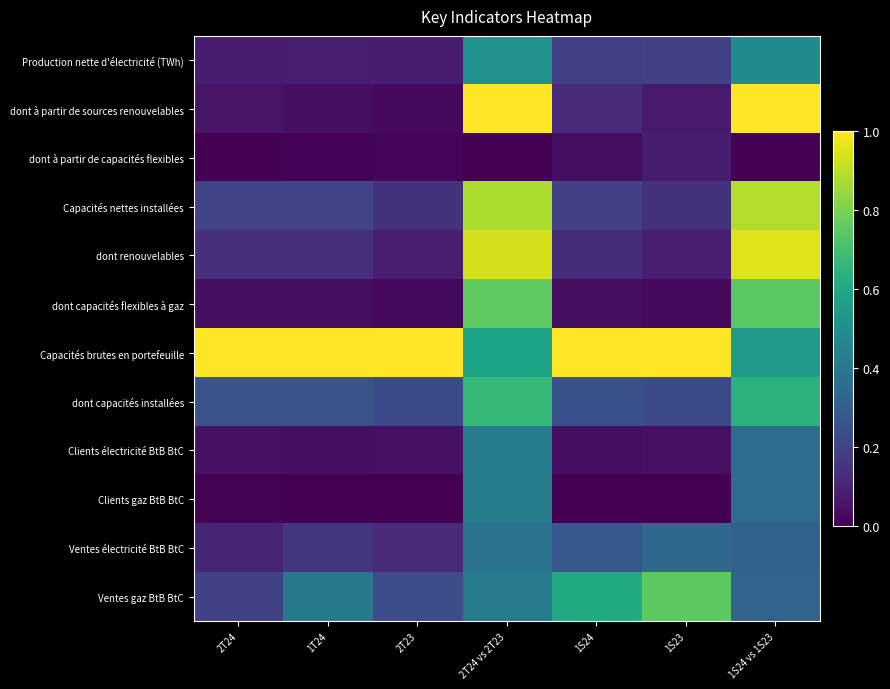

Reading left to right, what are all the values shown in this chart?

Production nette d'électricité (TWh): 2T24=0.1	1T24=0.1	2T23=0.1	2T24 vs 2T23=0.5	1S24=0.2	1S23=0.2	1S24 vs 1S23=0.5
dont à partir de sources renouvelables: 2T24=0.1	1T24=0.0	2T23=0.0	2T24 vs 2T23=1.0	1S24=0.1	1S23=0.1	1S24 vs 1S23=1.0
dont à partir de capacités flexibles: 2T24=0.0	1T24=0.0	2T23=0.0	2T24 vs 2T23=0.0	1S24=0.0	1S23=0.1	1S24 vs 1S23=0.0
Capacités nettes installées: 2T24=0.2	1T24=0.2	2T23=0.1	2T24 vs 2T23=0.9	1S24=0.2	1S23=0.1	1S24 vs 1S23=0.9
dont renouvelables: 2T24=0.1	1T24=0.1	2T23=0.1	2T24 vs 2T23=0.9	1S24=0.1	1S23=0.1	1S24 vs 1S23=1.0
dont capacités flexibles à gaz: 2T24=0.0	1T24=0.0	2T23=0.0	2T24 vs 2T23=0.8	1S24=0.0	1S23=0.0	1S24 vs 1S23=0.7
Capacités brutes en portefeuille: 2T24=1.0	1T24=1.0	2T23=1.0	2T24 vs 2T23=0.6	1S24=1.0	1S23=1.0	1S24 vs 1S23=0.5
dont capacités installées: 2T24=0.3	1T24=0.3	2T23=0.2	2T24 vs 2T23=0.7	1S24=0.3	1S23=0.2	1S24 vs 1S23=0.6
Clients électricité BtB BtC: 2T24=0.0	1T24=0.0	2T23=0.0	2T24 vs 2T23=0.4	1S24=0.0	1S23=0.0	1S24 vs 1S23=0.4
Clients gaz BtB BtC: 2T24=0.0	1T24=0.0	2T23=0.0	2T24 vs 2T23=0.4	1S24=0.0	1S23=0.0	1S24 vs 1S23=0.4
Ventes électricité BtB BtC: 2T24=0.1	1T24=0.1	2T23=0.1	2T24 vs 2T23=0.4	1S24=0.3	1S23=0.3	1S24 vs 1S23=0.3
Ventes gaz BtB BtC: 2T24=0.2	1T24=0.4	2T23=0.2	2T24 vs 2T23=0.4	1S24=0.6	1S23=0.7	1S24 vs 1S23=0.3